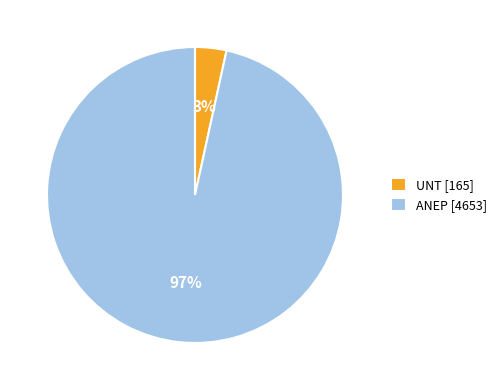

What percentage is the UNT slice, to the nearest percent?

3%